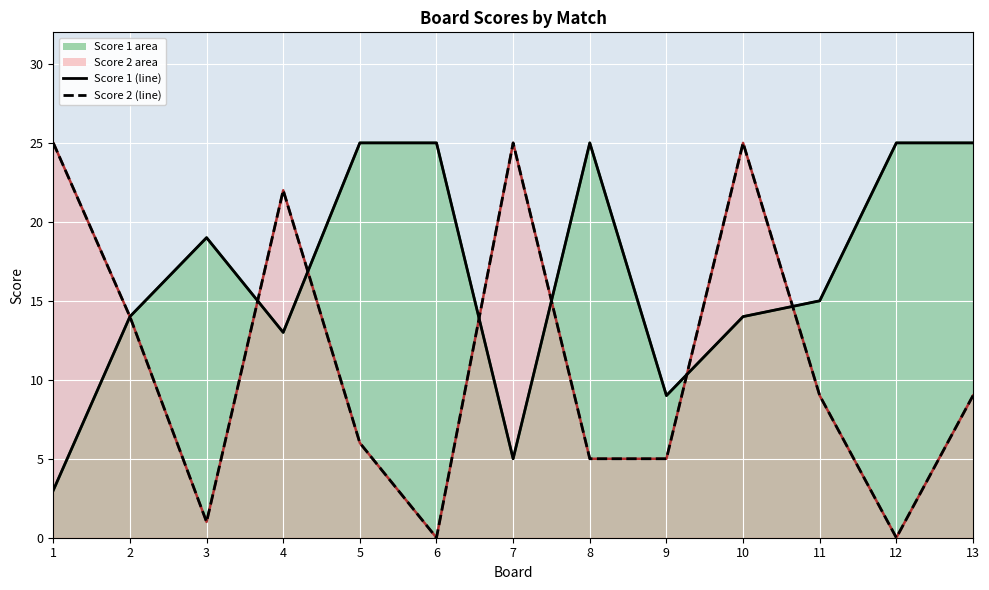

Reading left to right, list all the values displayed in this chart.

Score 1 (line): 1=3	2=14	3=19	4=13	5=25	6=25	7=5	8=25	9=9	10=14	11=15	12=25	13=25
Score 2 (line): 1=25	2=14	3=1	4=22	5=6	6=0	7=25	8=5	9=5	10=25	11=9	12=0	13=9